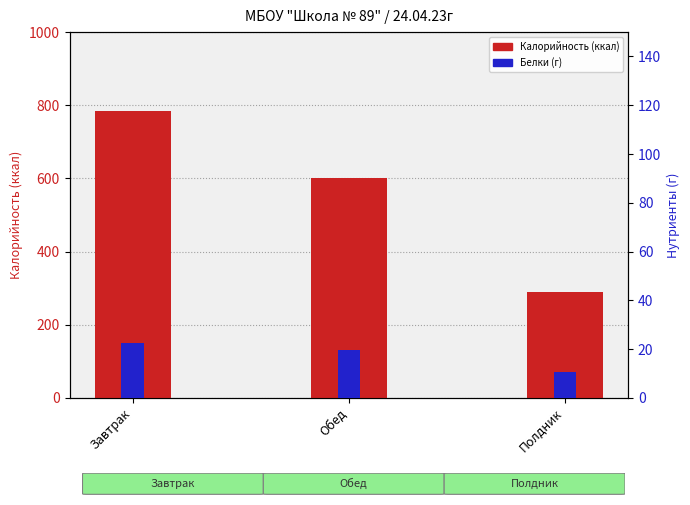

Which series changed the most between Завтрак and Полдник?

Калорийность